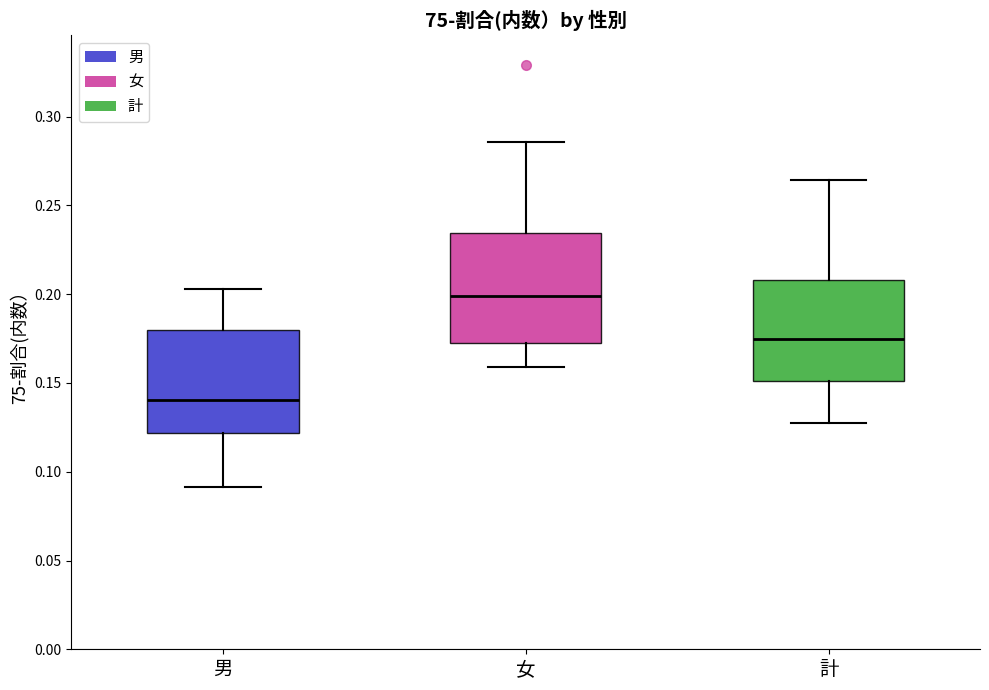

Where does the median line of the box for 計 sit on the y-axis? The values are not printed on the chart, so give them approximately, as read against the axis.

0.175